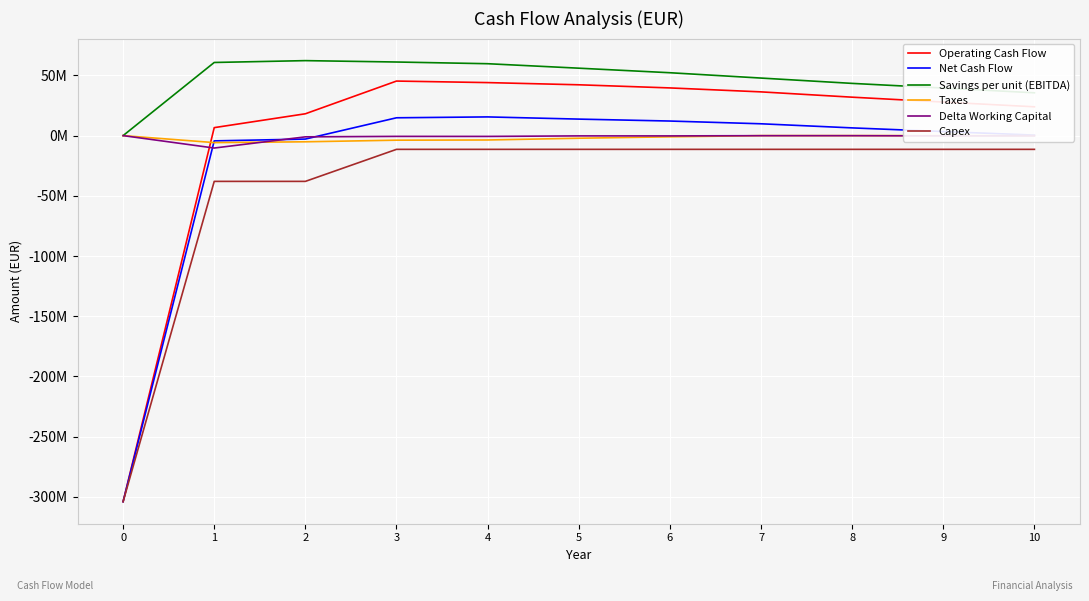

True or false: Capex and Operating Cash Flow intersect in this chart.

False